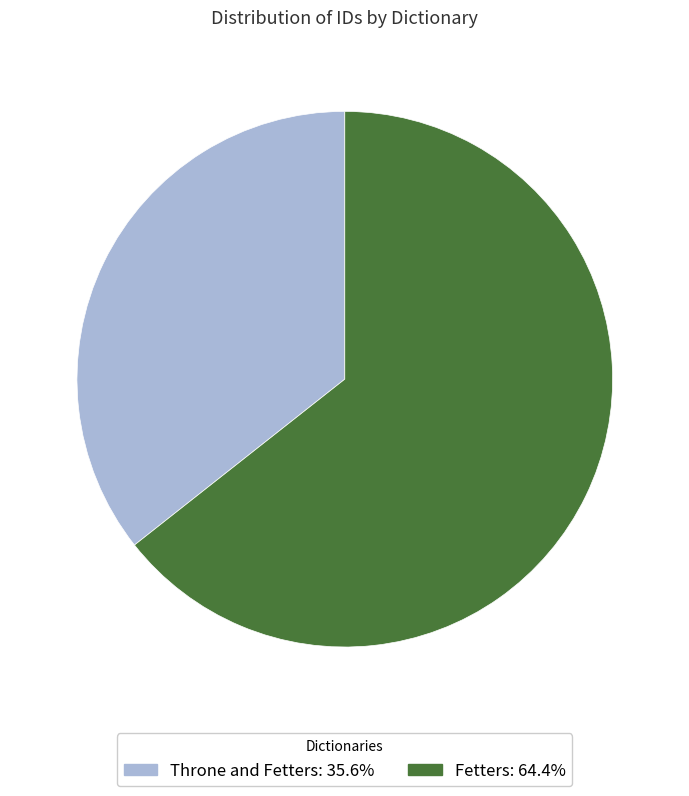

Does any single category account for the majority?

Yes